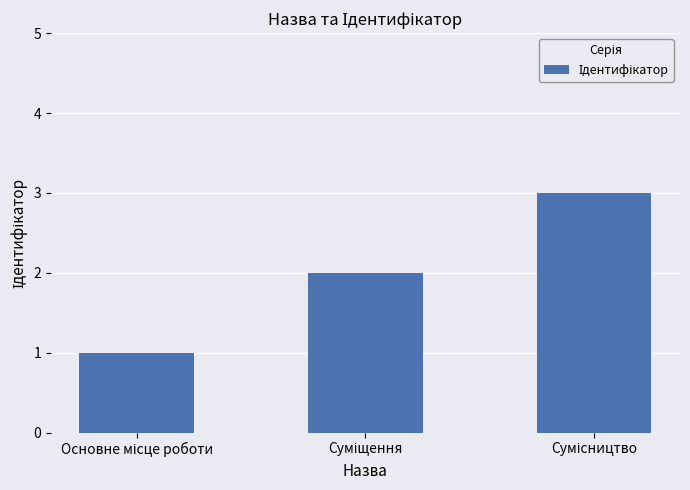

Reading right to left, transcribe all the data shown in this chart.

3	2	1